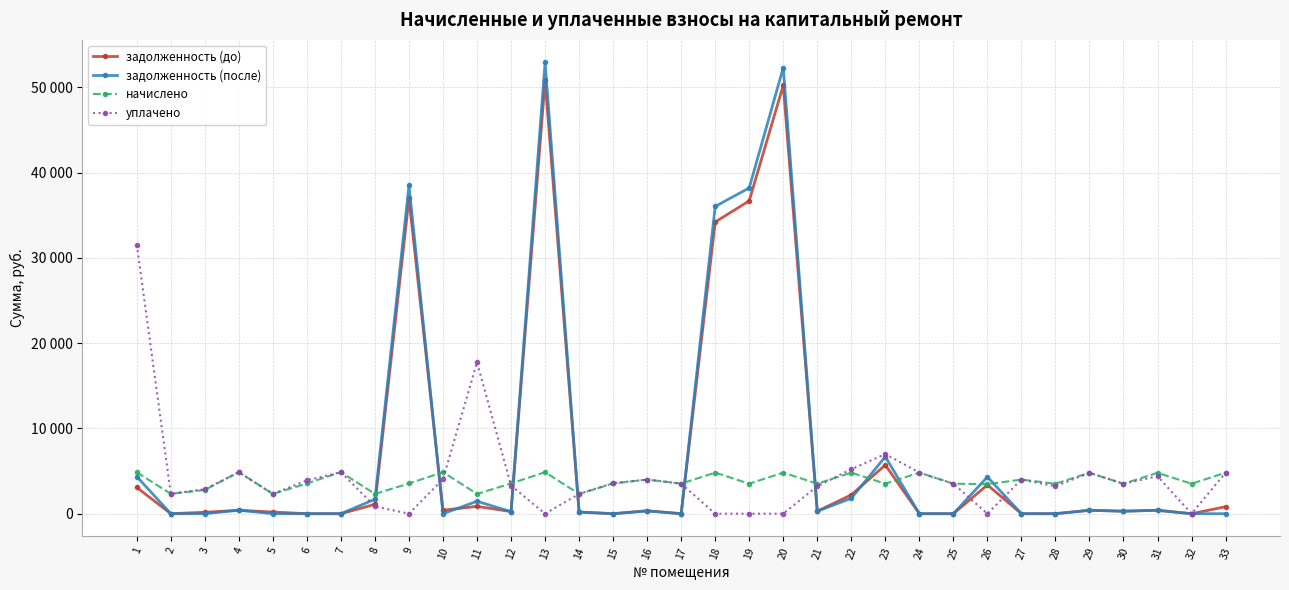

Does the chart have visible grid lines?

Yes